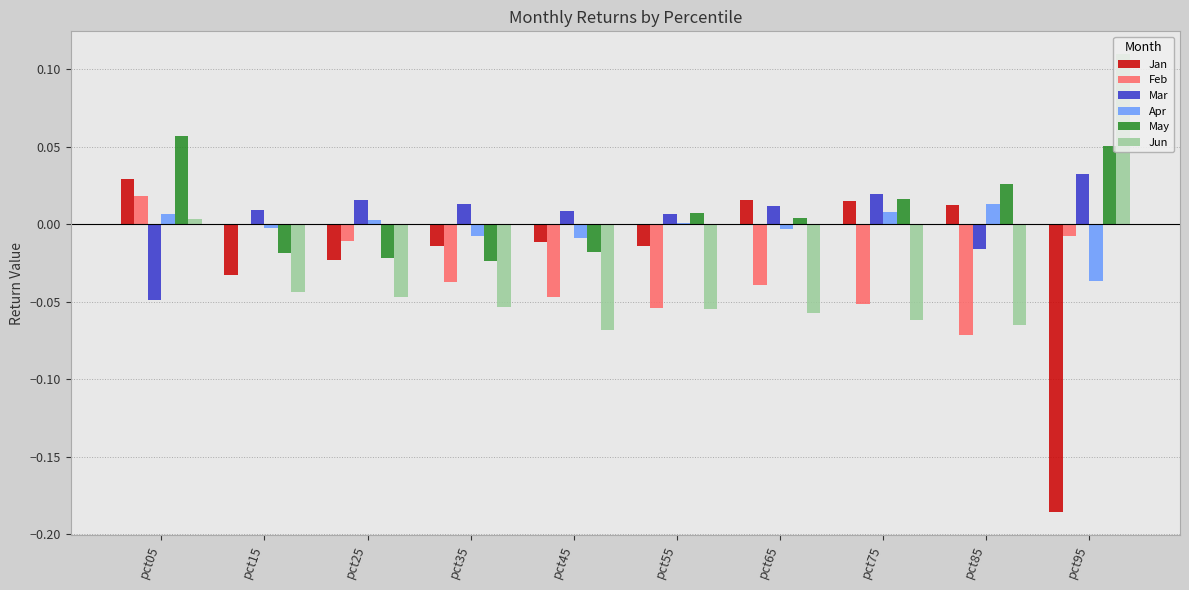

The Apr series shows -0.0 at pct65. True or false?

True